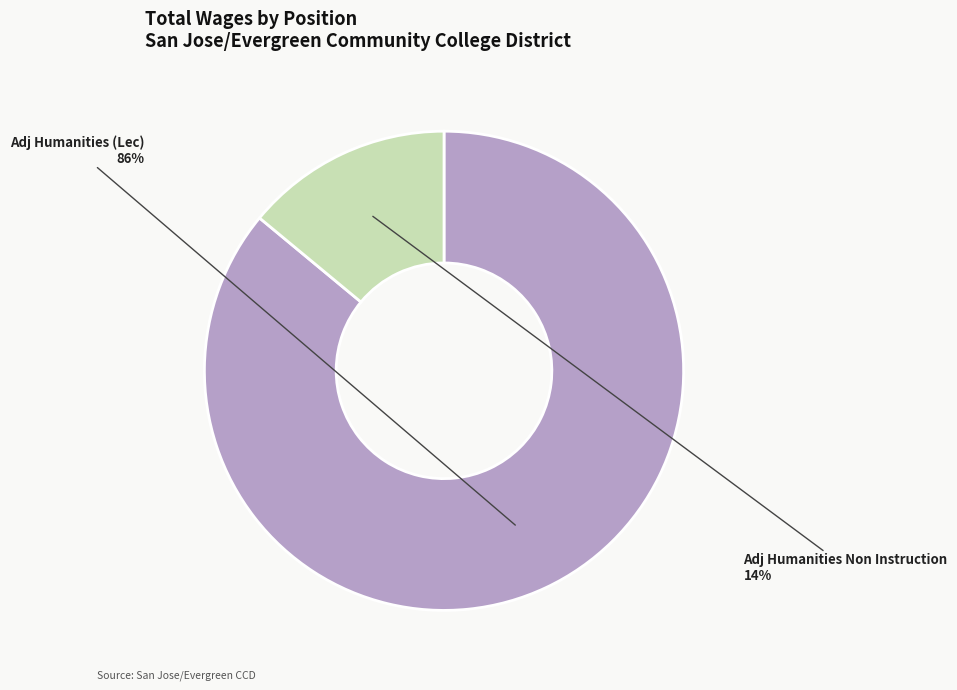

Do Adj Humanities (Lec) and Adj Humanities Non Instruction together represent more than half of the pie?

Yes